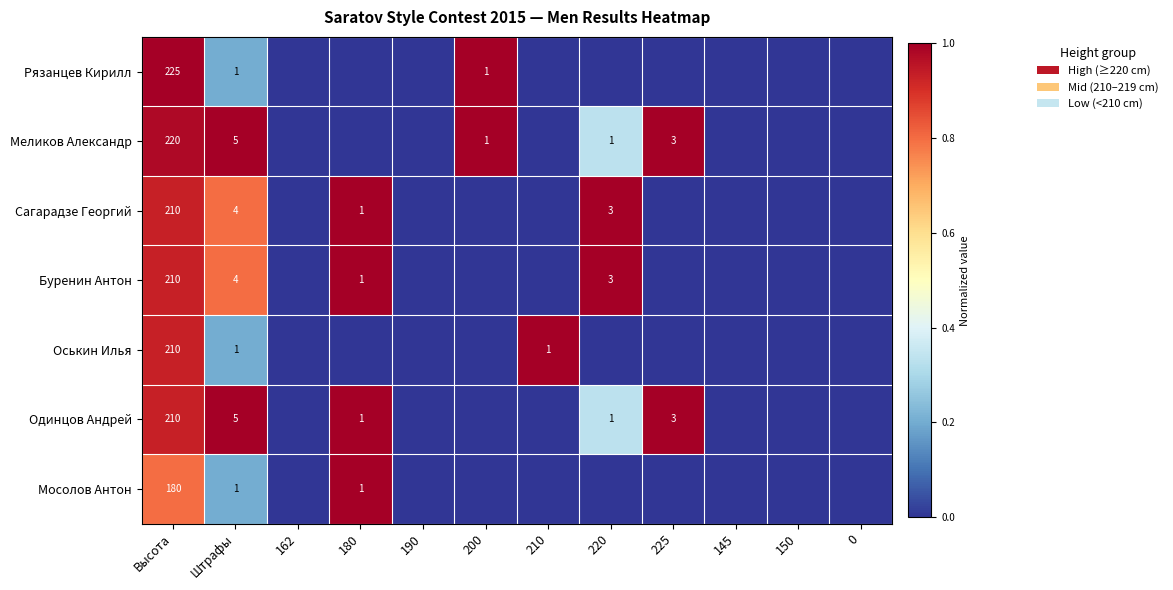

The Меликов Александр series shows 1 at 200. True or false?

True